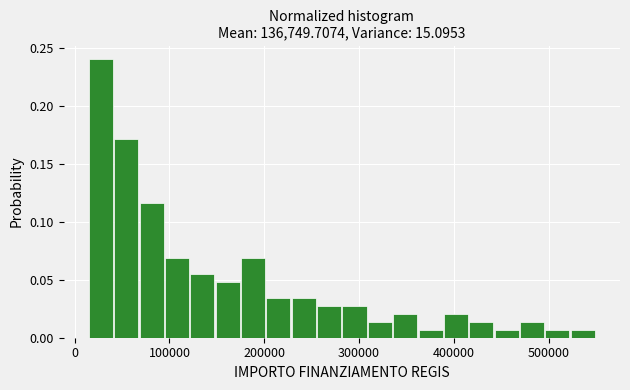

Read against the x-axis, roughly where is the centre of the tallest bar?

30000